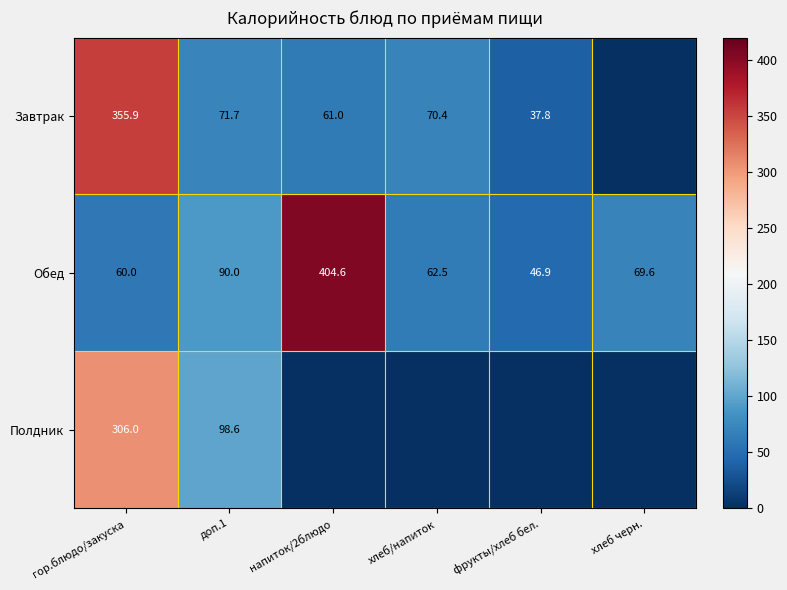

Which category has the lowest value in the Обед series?

фрукты/хлеб бел.